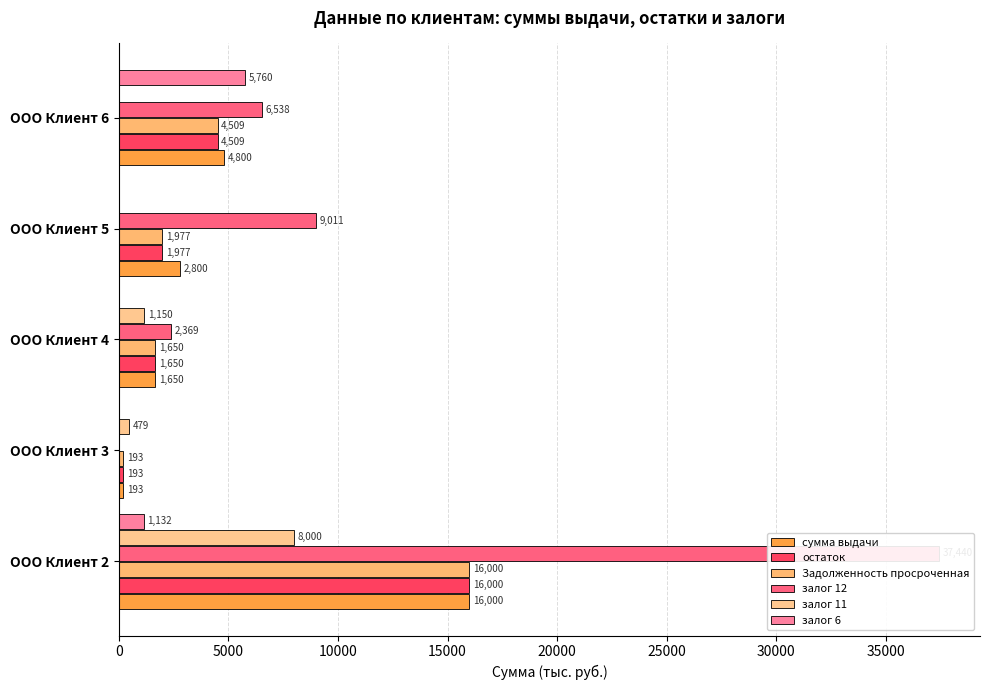

Which series has the widest spread of values?

залог 12